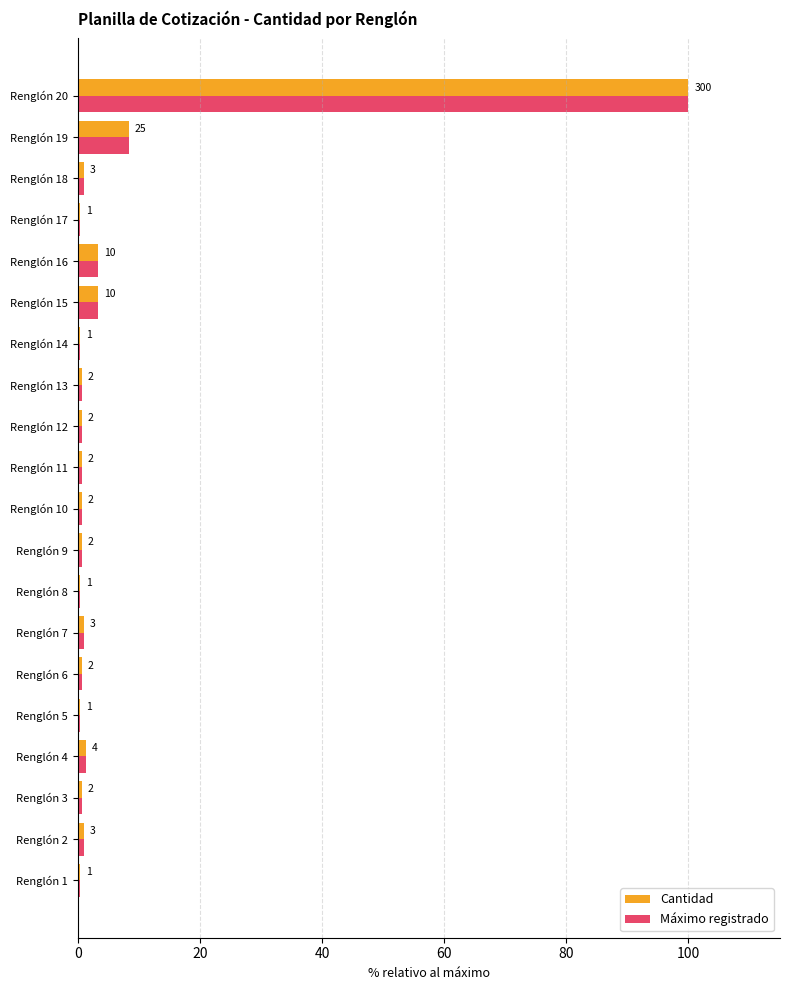

What are all the series names shown in the legend?

Cantidad, Máximo registrado